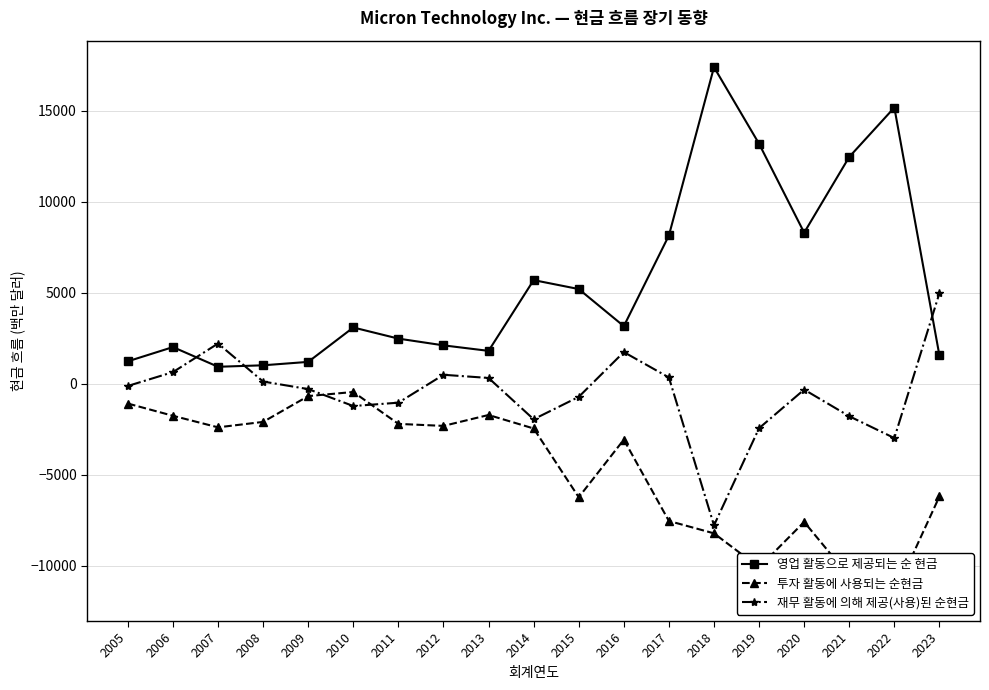

Is the value of 재무 활동에 의해 제공(사용)된 순현금 at 2005 greater than the value of 투자 활동에 사용되는 순현금 at 2006?

Yes